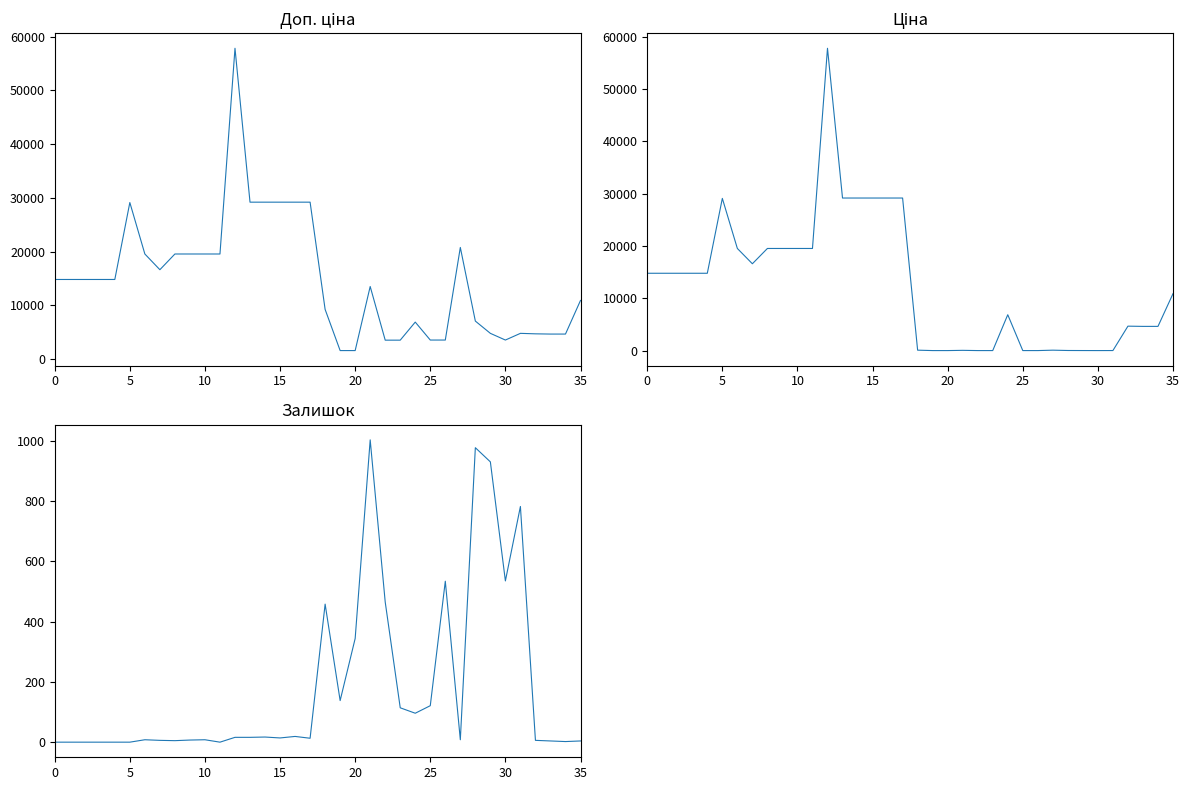

What is the highest value of the Ціна series?

57826.2